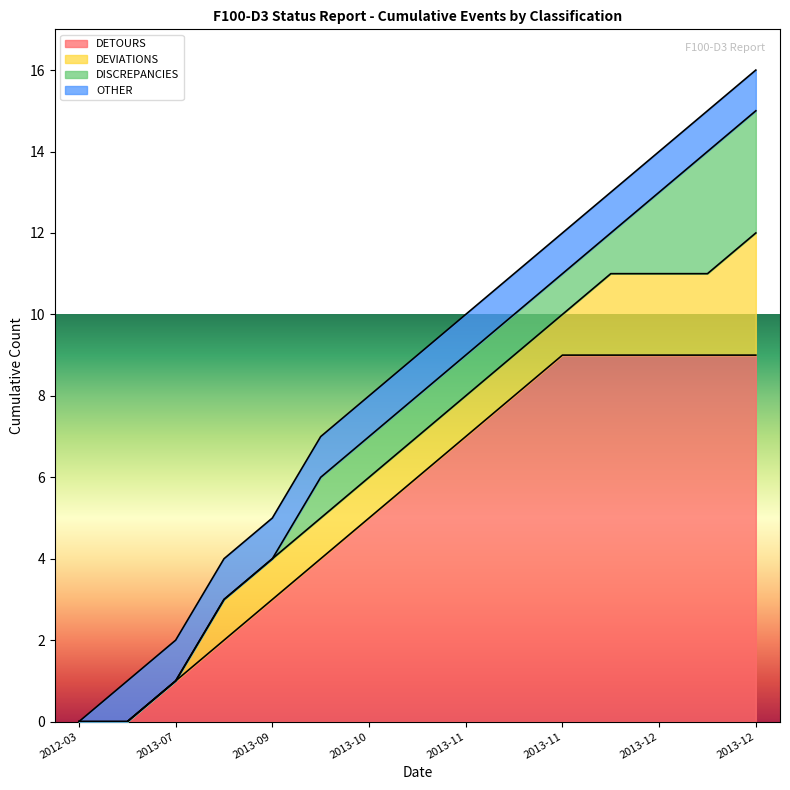

Does the chart display data point markers on the line(s)?

No